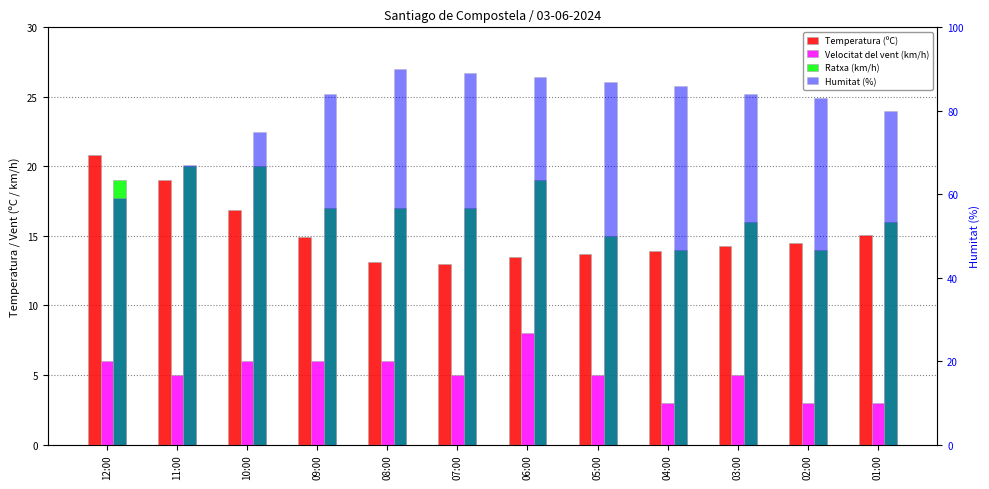

At how many categories does at least one series exceed 17?

12